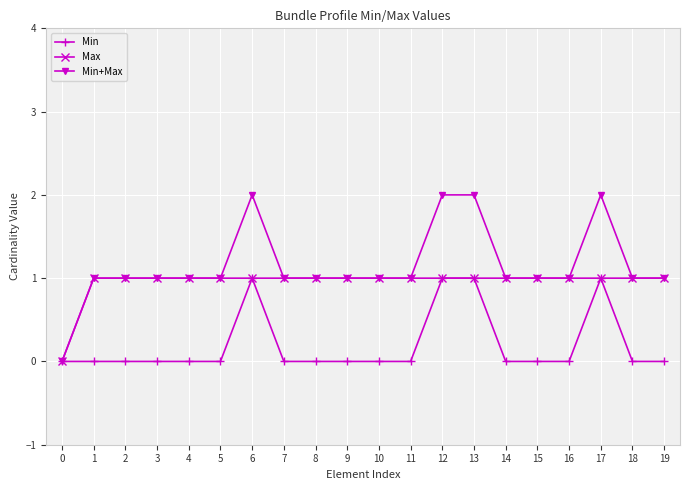

Rank the series by their average value, from lowest to highest.

Min, Max, Min+Max